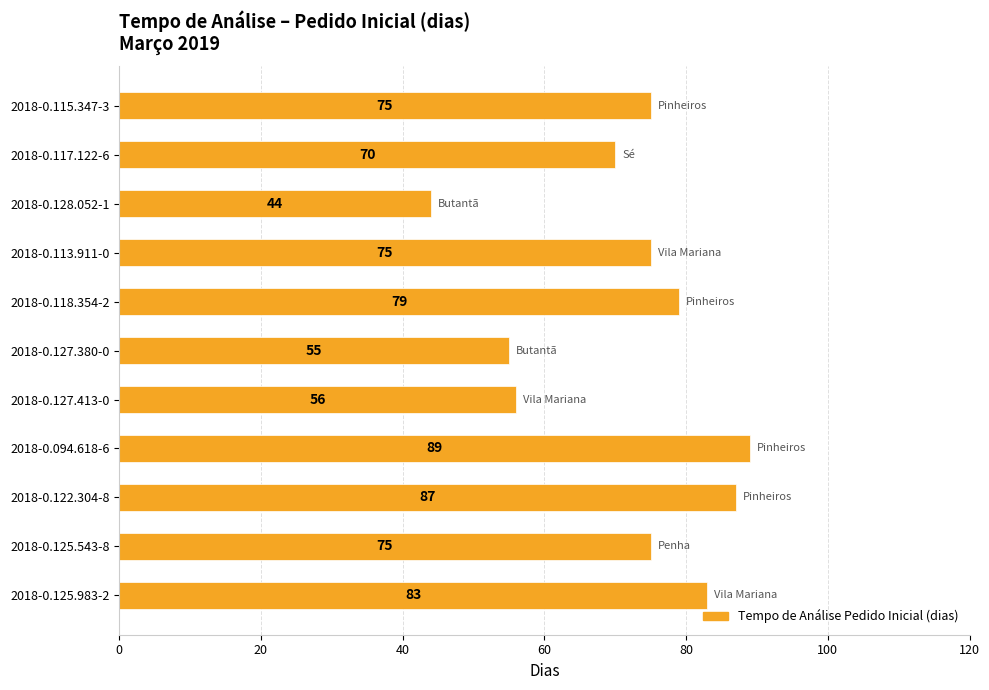

Approximately how many times larger is the value at 2018-0.122.304-8 compared to 2018-0.128.052-1?

2.0